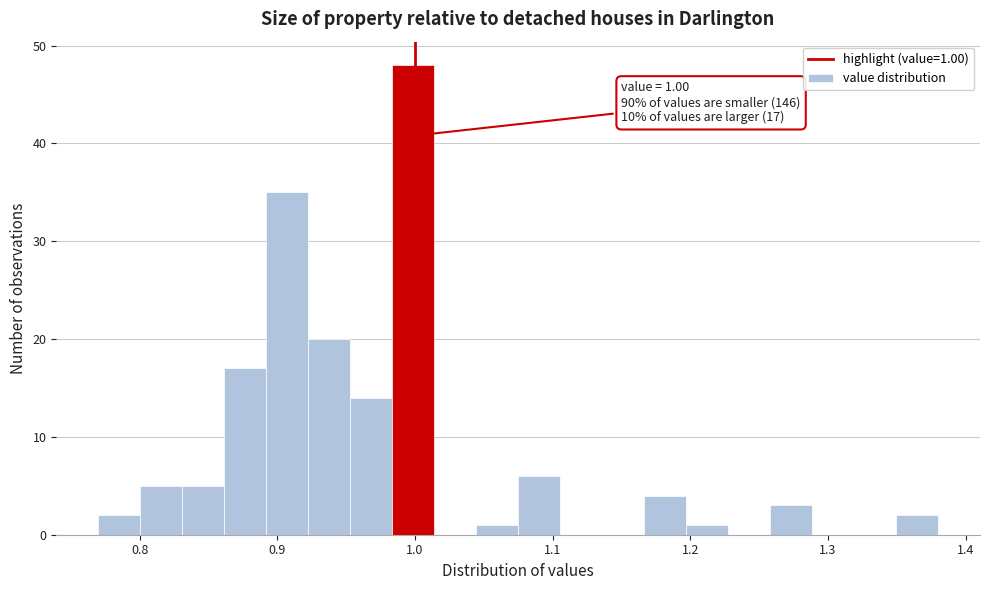

Read against the x-axis, roughly where is the centre of the tallest bar?

1.00